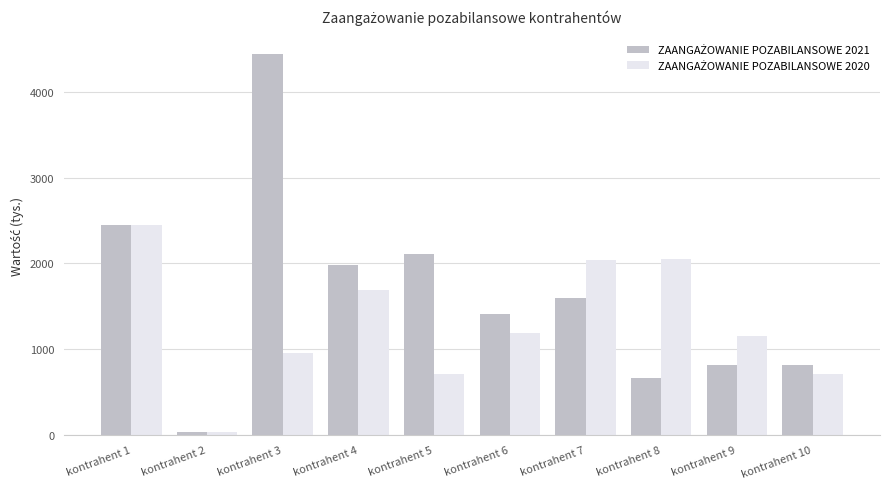

At which category is the sum across all series the highest?

kontrahent 3